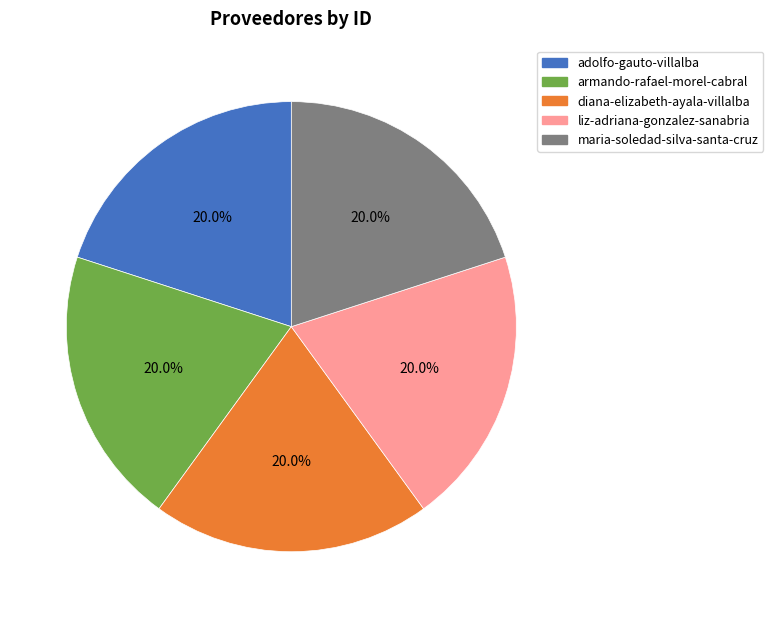

What percentage do liz-adriana-gonzalez-sanabria and maria-soledad-silva-santa-cruz together represent?

40.0%